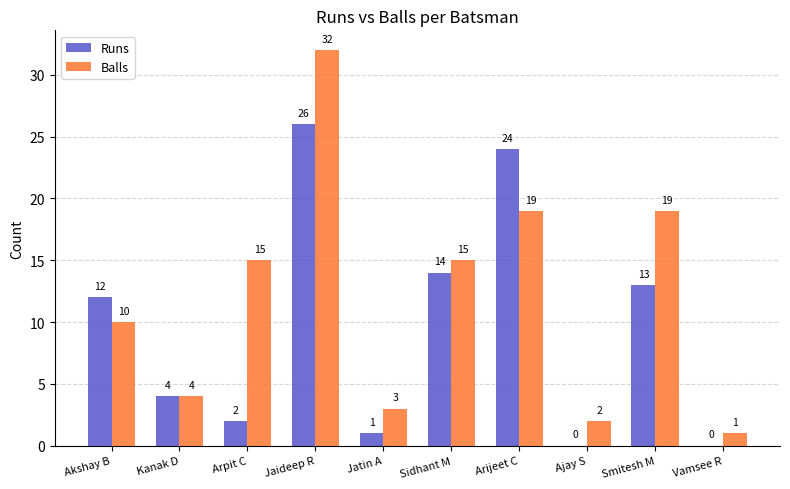

Where is Runs nearest to the value 13?

Smitesh M